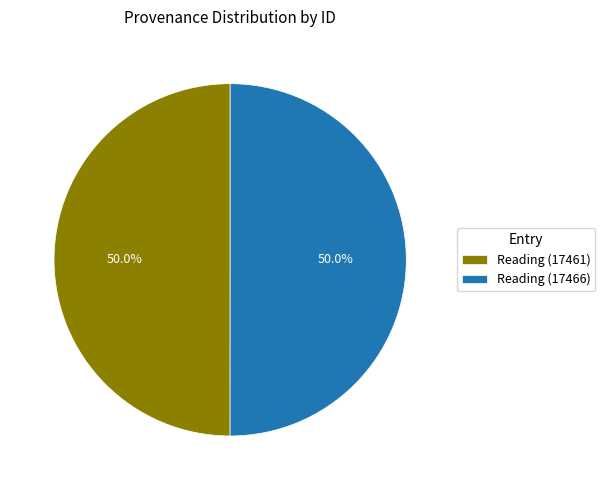

What percentage is the Reading (17466) slice, to the nearest percent?

50%